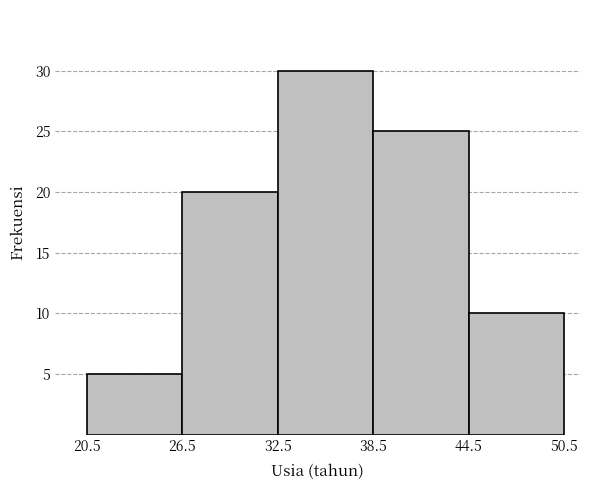

Reading left to right, transcribe this chart: for each bar, give the range it covers on the x-axis and its height. The values are not printed on the chart, so give them approximately, as read against the axis.

20.5 to 26.5: 5
26.5 to 32.5: 20
32.5 to 38.5: 30
38.5 to 44.5: 25
44.5 to 50.5: 10